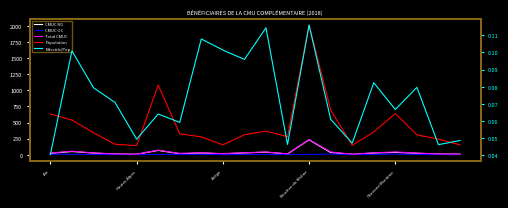

What is the value of the Population point at the 10th from the left?

309.1